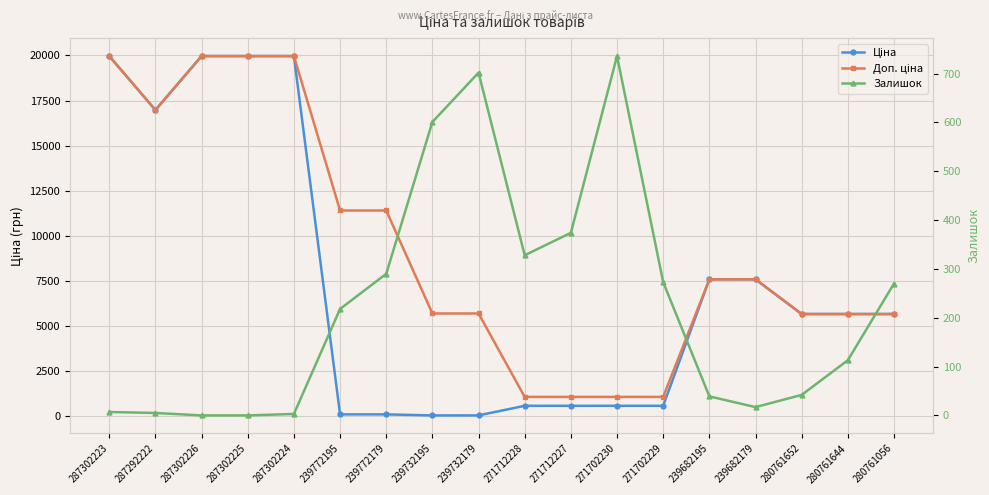

At how many categories does at least one series exceed 15032?

5